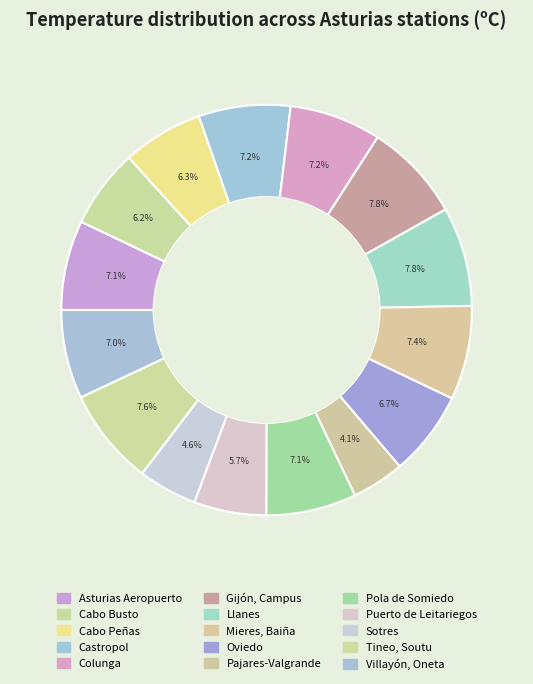

Combined, what portion of the pie is Puerto de Leitariegos and Tineo, Soutu?

13.3%